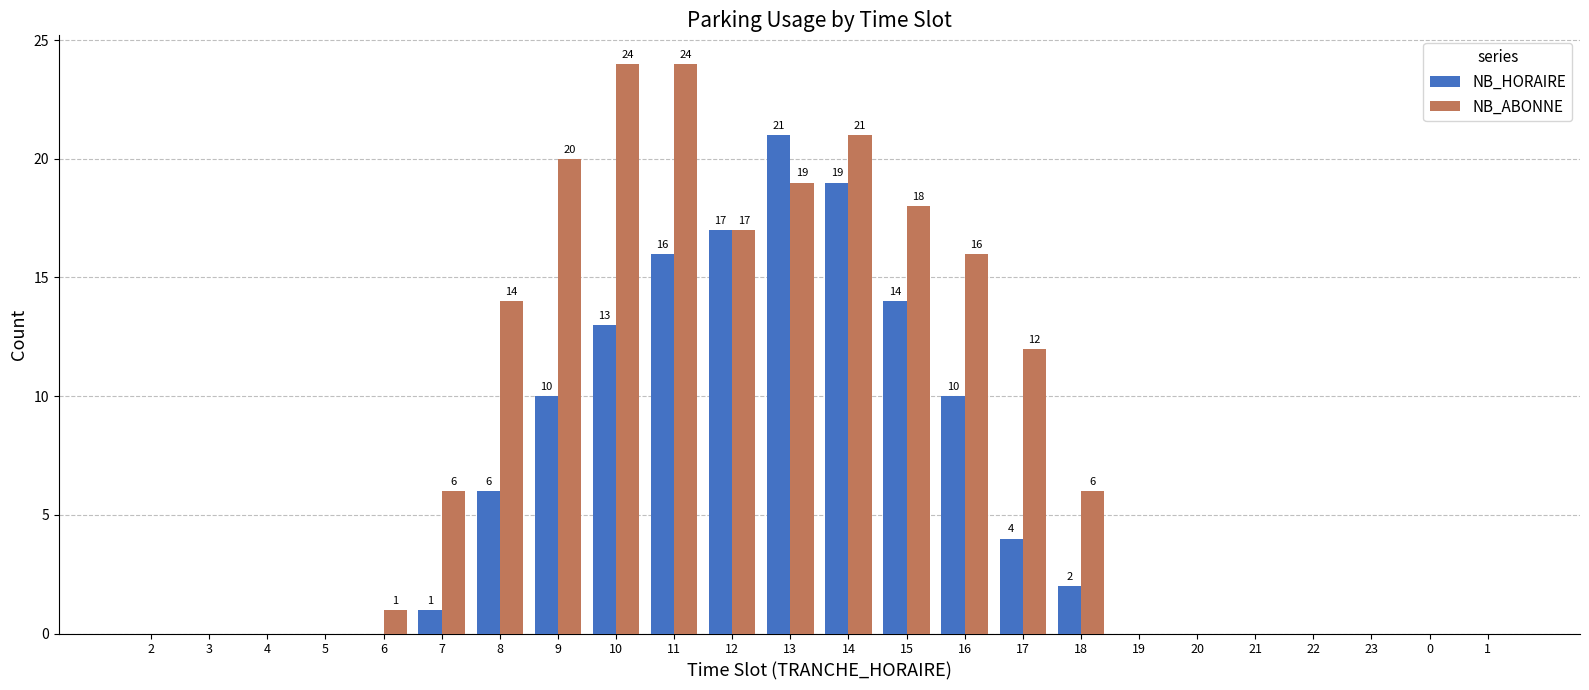

Is the value of NB_ABONNE at 11 greater than the value of NB_HORAIRE at 4?

Yes